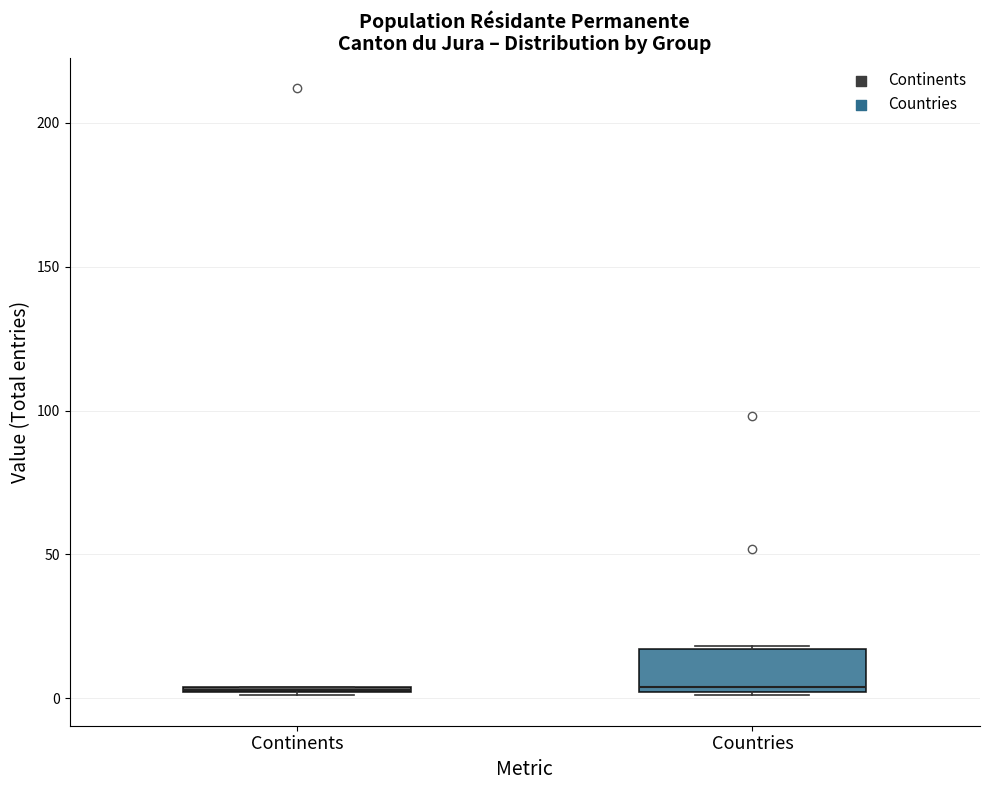

Comparing the boxes themselves (not the whiskers), which one is the tallest?

Countries